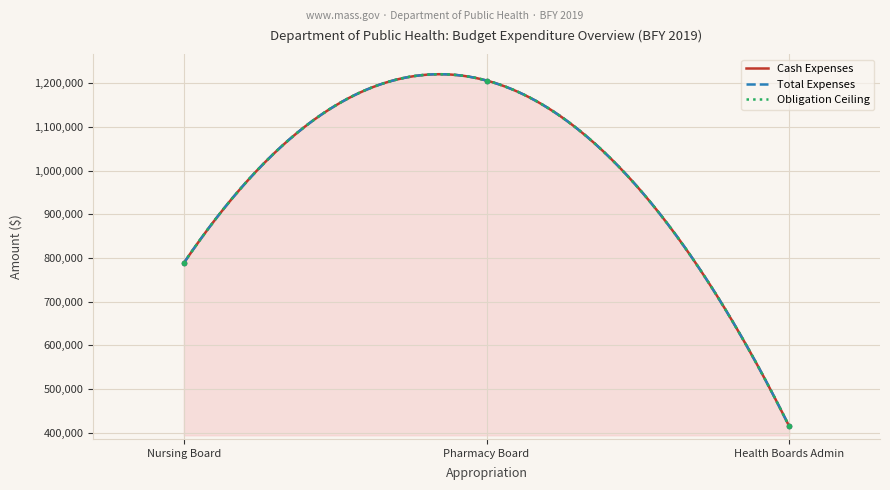

What is the highest value of the Obligation Ceiling series?

1206764.0